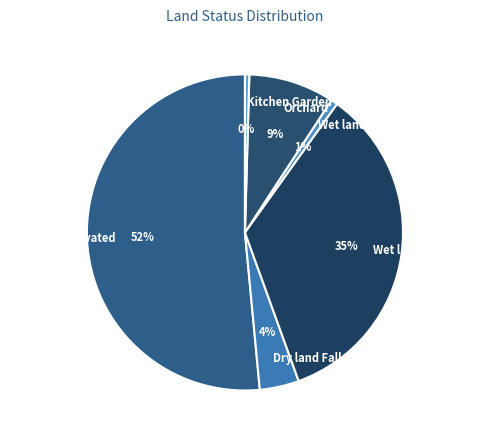

To the nearest percent, what is the difference between the largest and smallest slice percentages?

51%